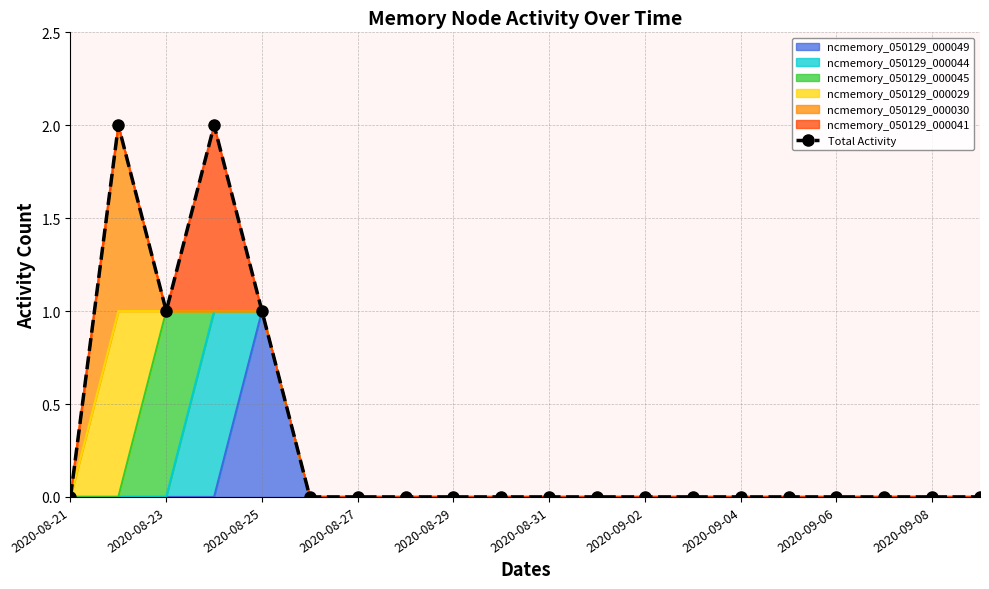

The value at 13 is 0. True or false?

True